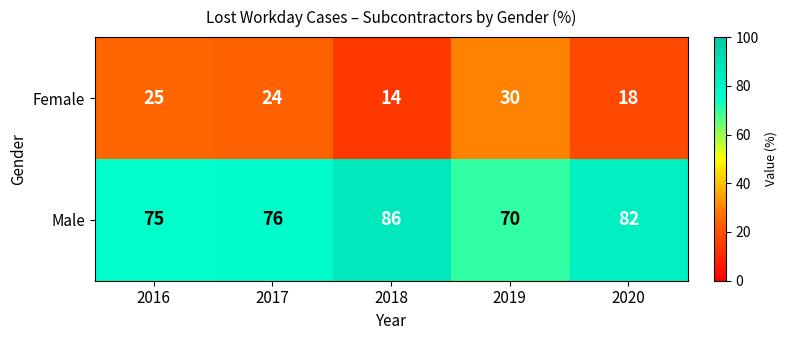

Where is Male nearest to the value 78?

2017